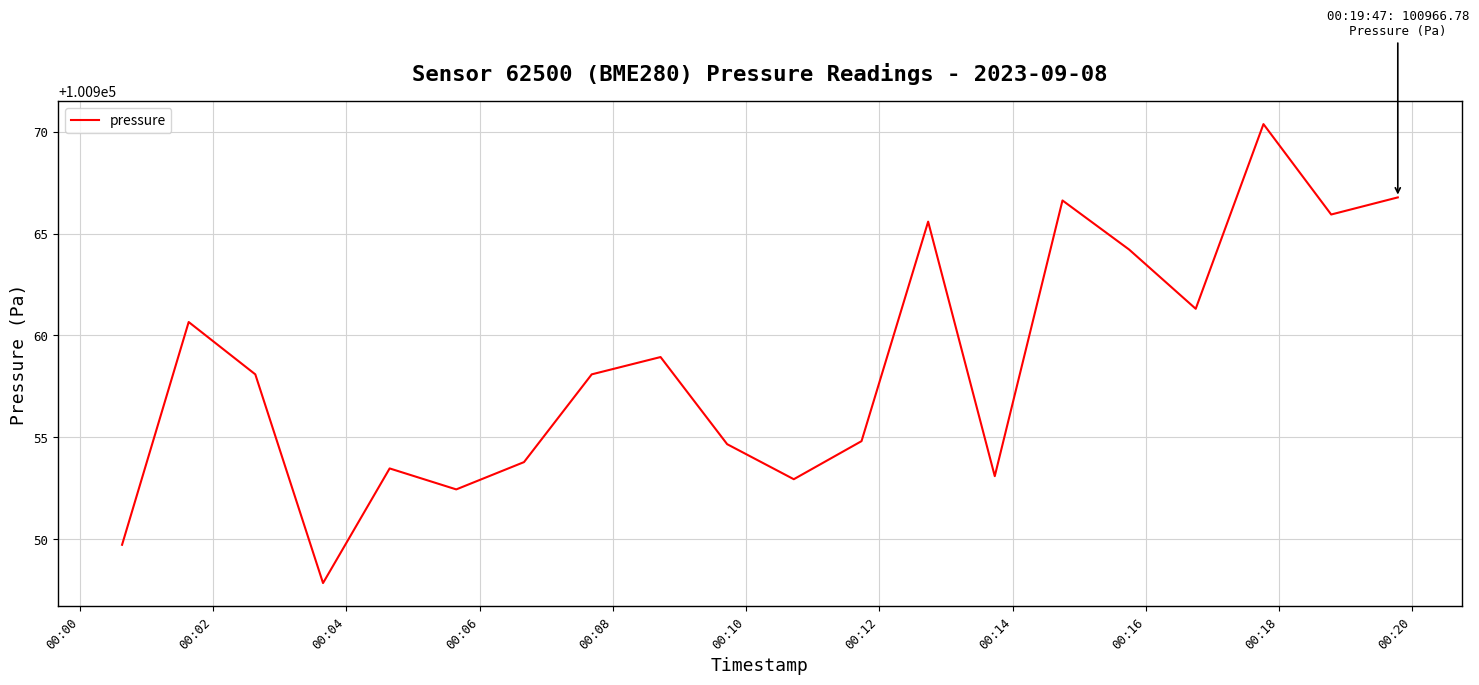

What is the maximum value shown in the chart?

100970.4